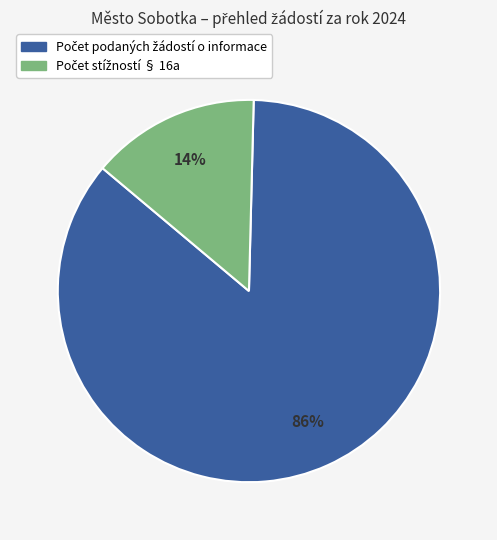

How many segments does this pie chart have?

2